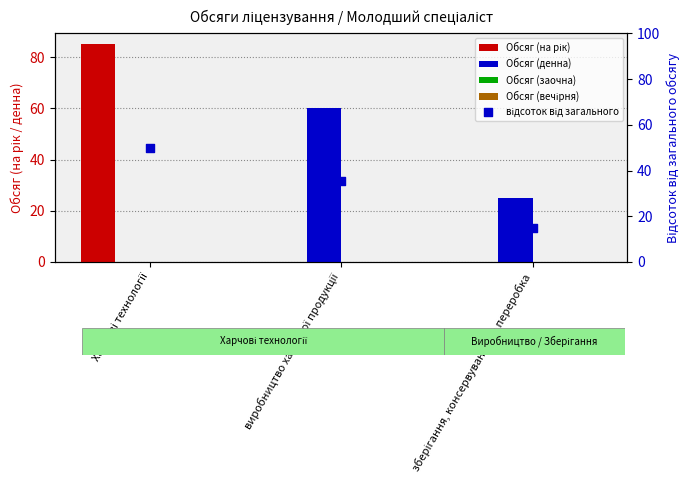

Is the value of відсоток від загального at зберігання, консервування та переробка greater than the value of Обсяг (денна) at Харчові технології?

Yes